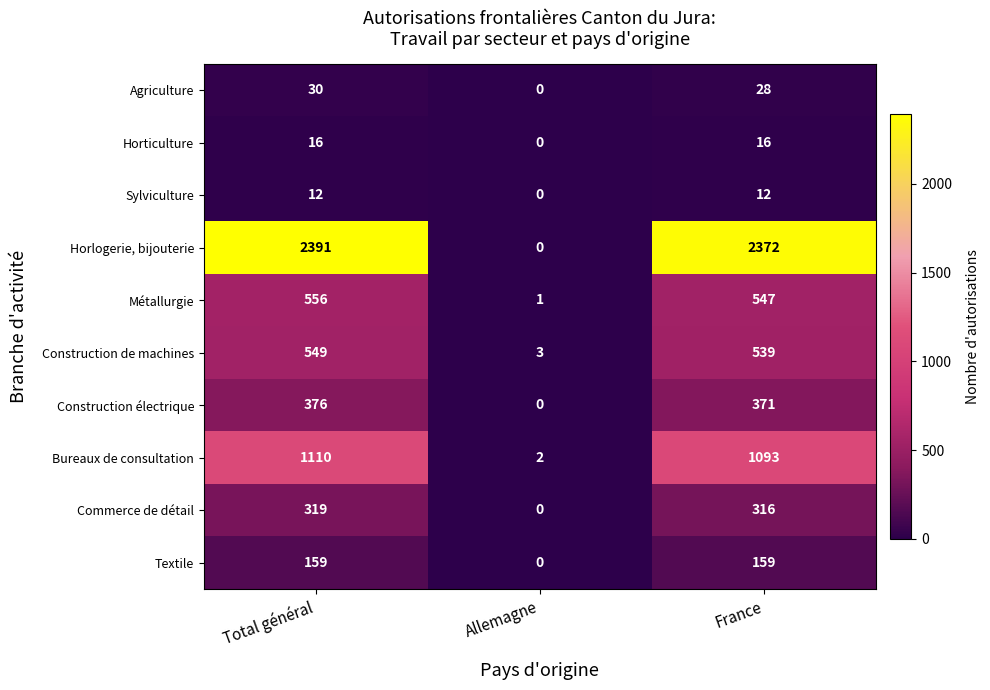

Reading left to right, what are all the values shown in this chart?

Agriculture: Total général=30	Allemagne=0	France=28
Horticulture: Total général=16	Allemagne=0	France=16
Sylviculture: Total général=12	Allemagne=0	France=12
Horlogerie, bijouterie: Total général=2391	Allemagne=0	France=2372
Métallurgie: Total général=556	Allemagne=1	France=547
Construction de machines: Total général=549	Allemagne=3	France=539
Construction électrique: Total général=376	Allemagne=0	France=371
Bureaux de consultation: Total général=1110	Allemagne=2	France=1093
Commerce de détail: Total général=319	Allemagne=0	France=316
Textile: Total général=159	Allemagne=0	France=159